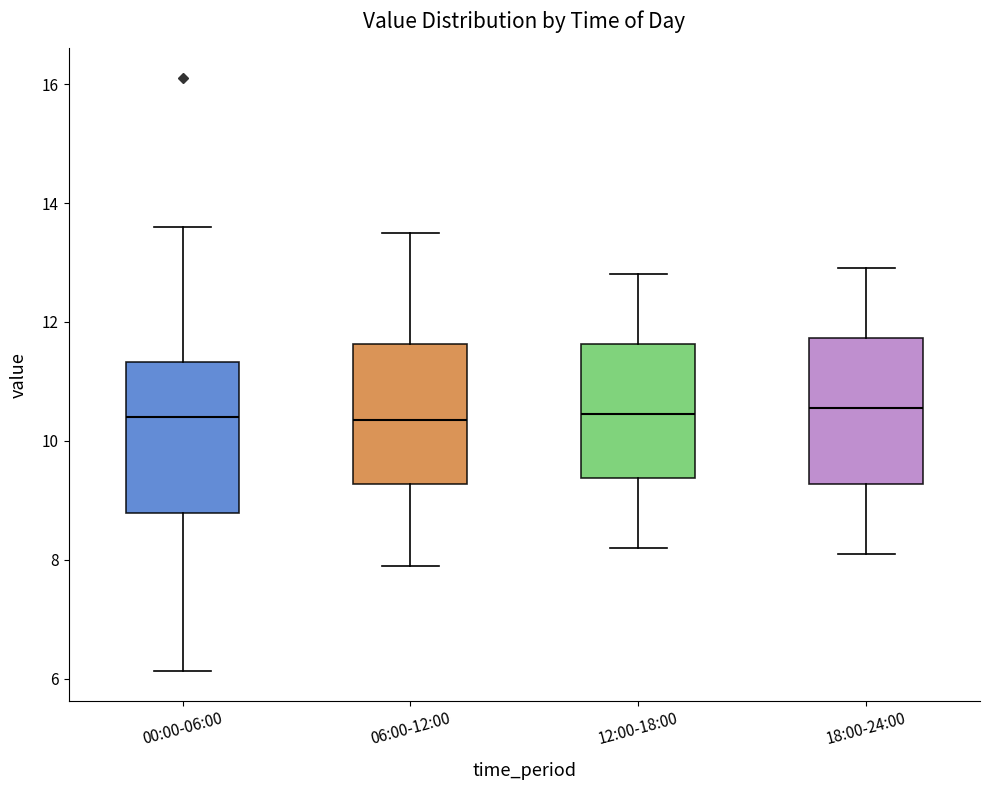

Where is the upper edge of the box for 00:00-06:00 on the y-axis? The values are not printed on the chart, so give them approximately, as read against the axis.

11.4